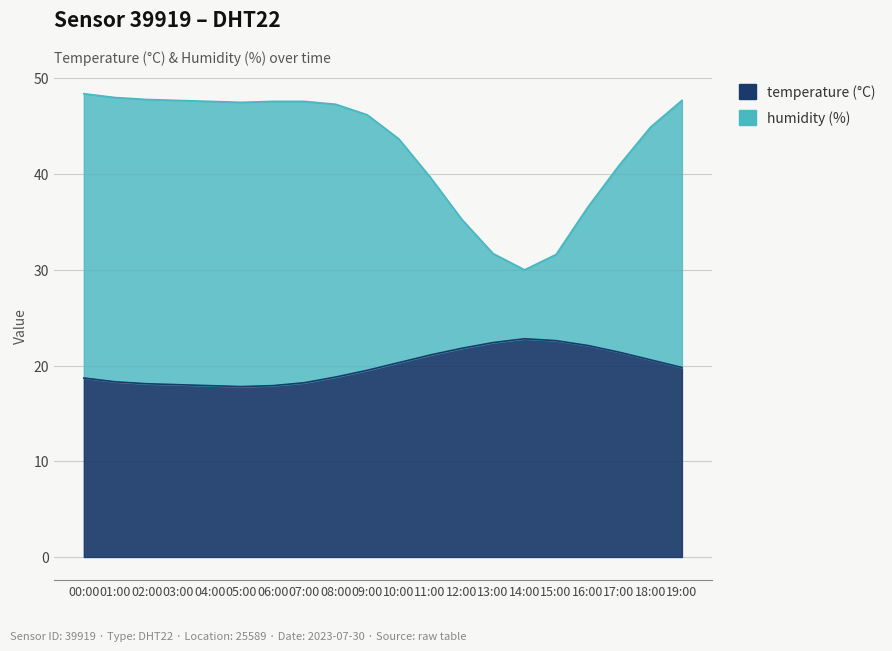

Which series has the widest spread of values?

humidity